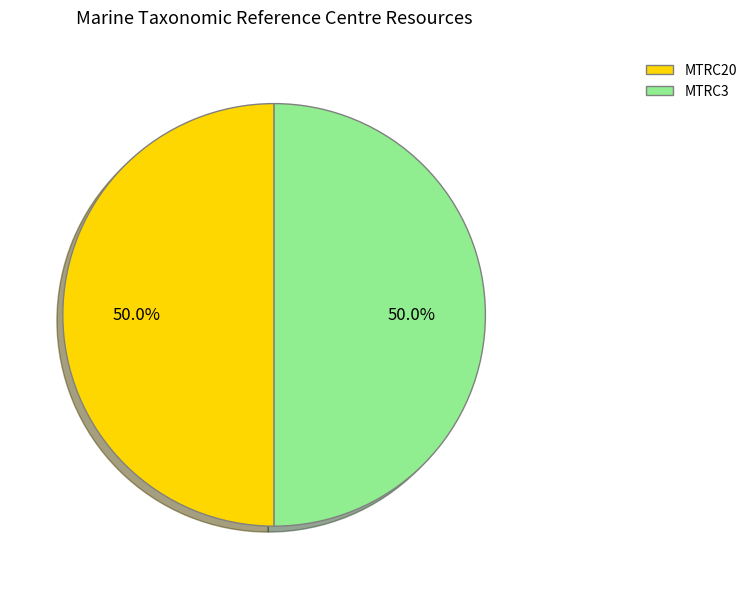

To the nearest percent, what percentage of the pie is MTRC20?

50%